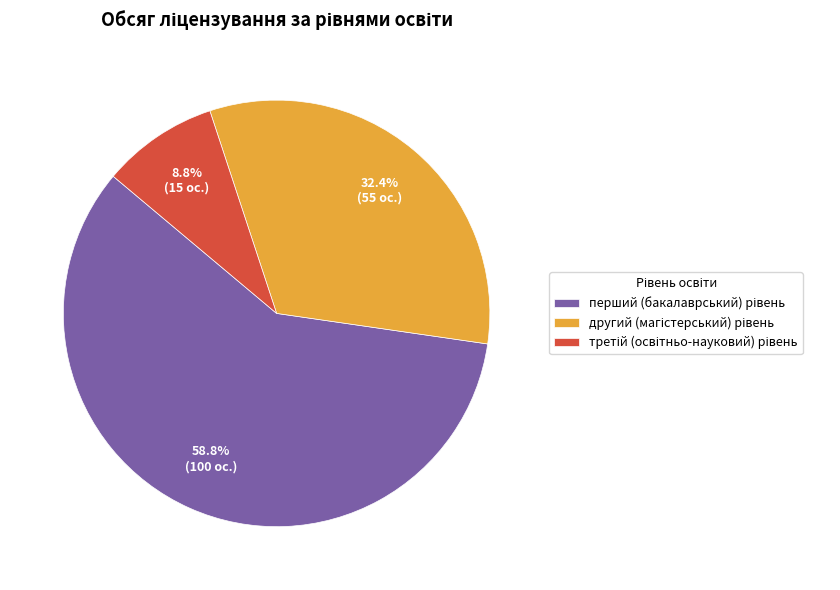

Does any single category account for the majority?

Yes